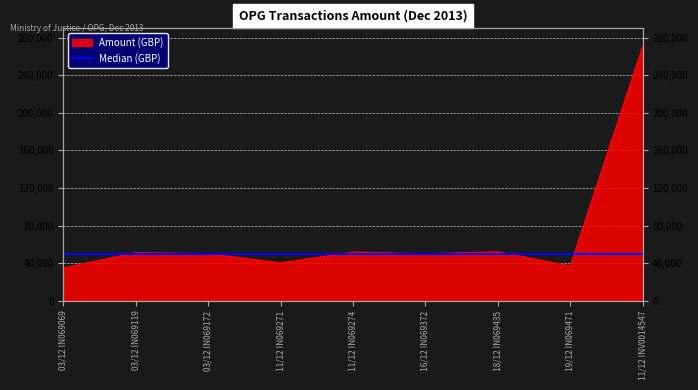

At which category does the chart reach its peak across all series?

11/12 INV0014547